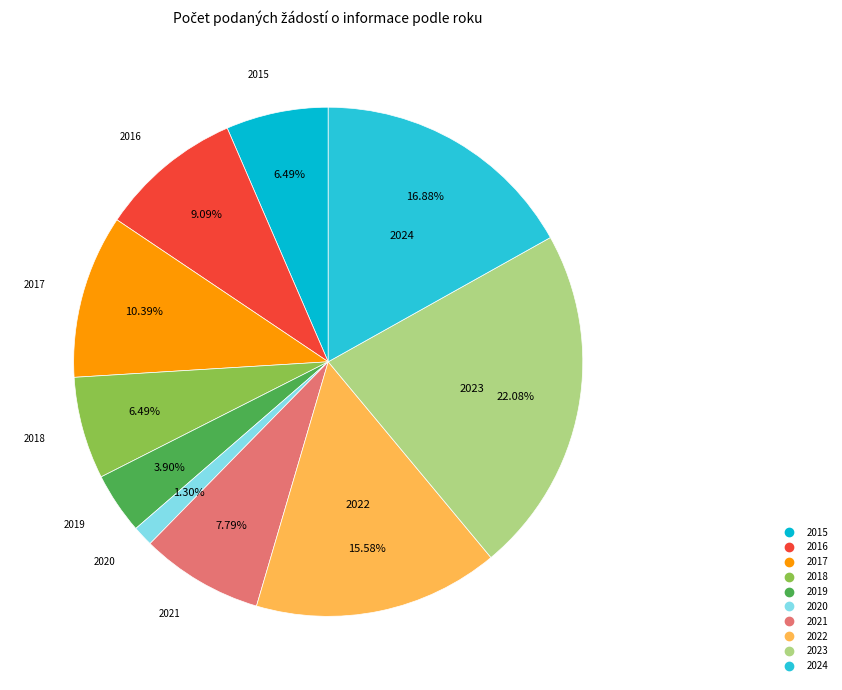

Is it true that 2023 is 9% of the pie?

False